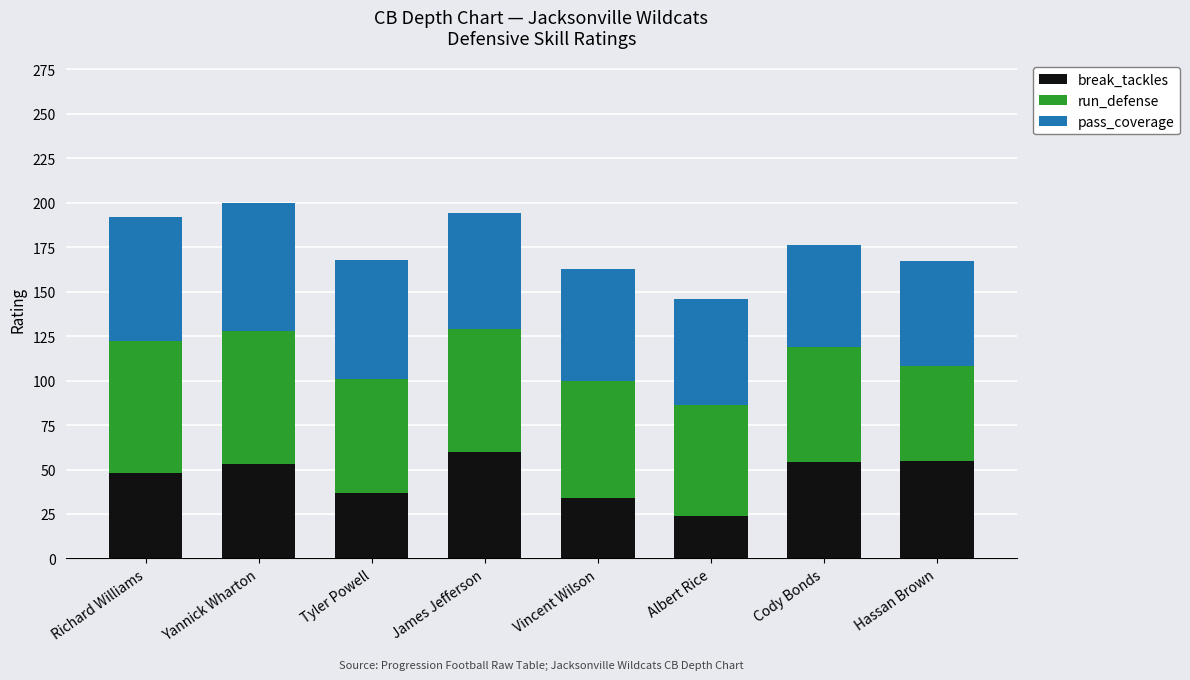

Count the number of data series in this chart.

3